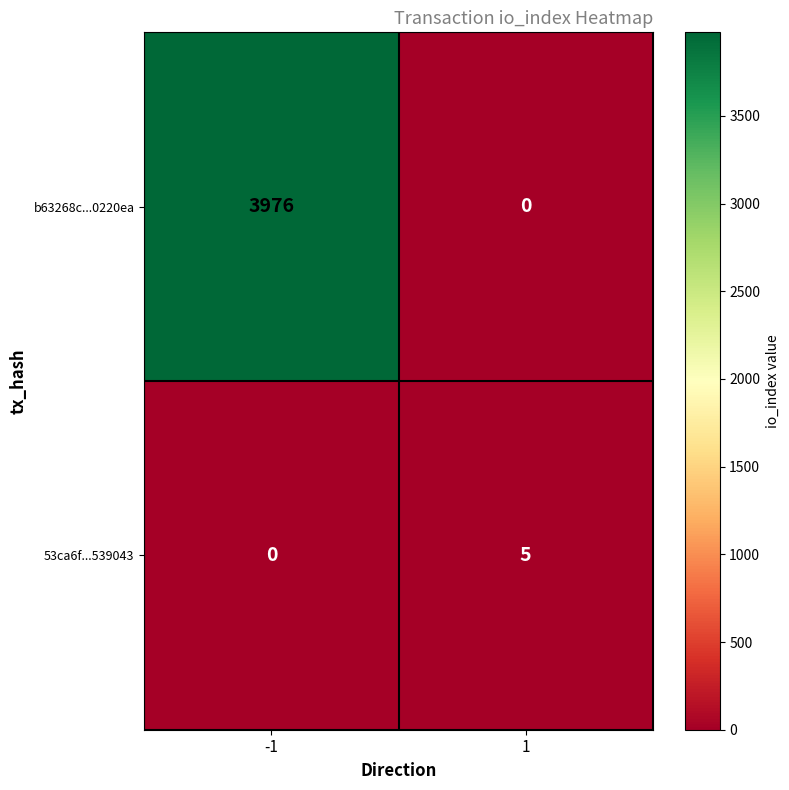

The value of 53ca6f...539043 at -1 is -3. True or false?

False